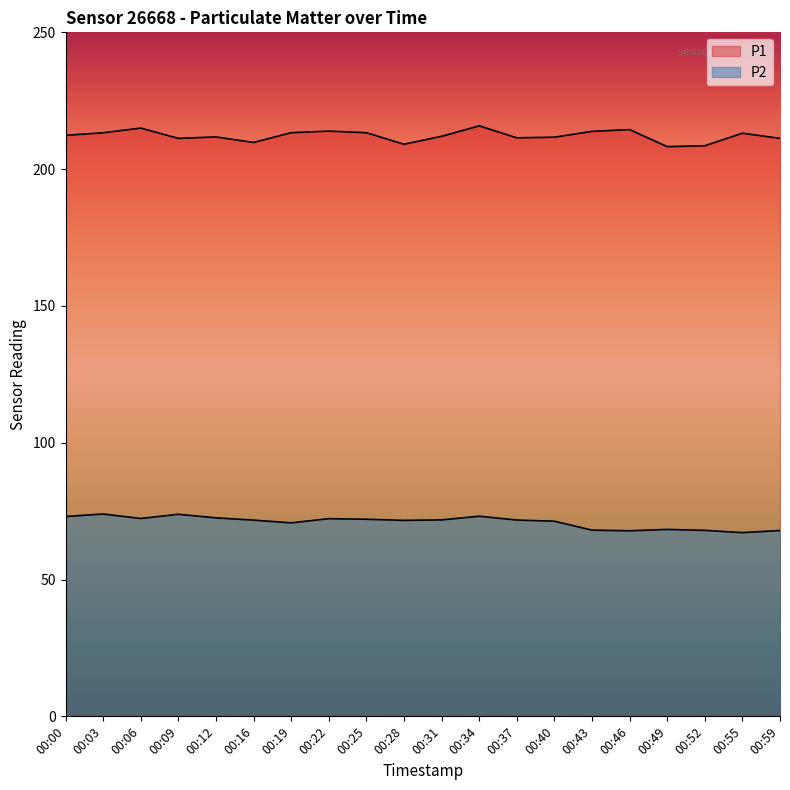

In P1, how many points are lower than both neighbors (excluding endpoints)?

5